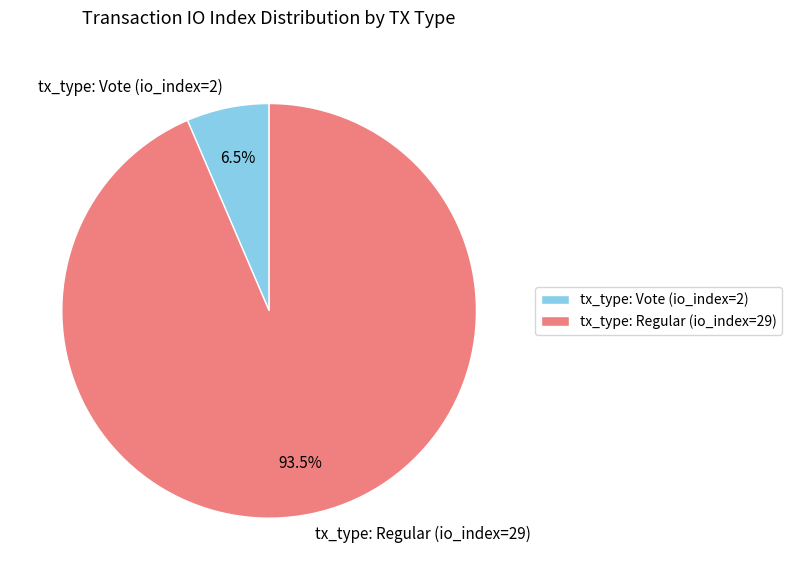

Between tx_type: Vote (io_index=2) and tx_type: Regular (io_index=29), which is larger?

tx_type: Regular (io_index=29)